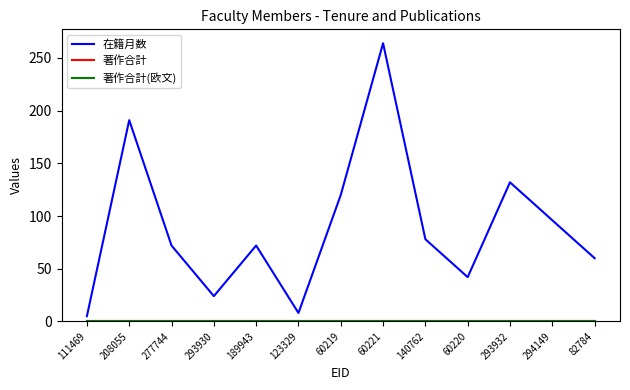

Does the chart have visible grid lines?

No